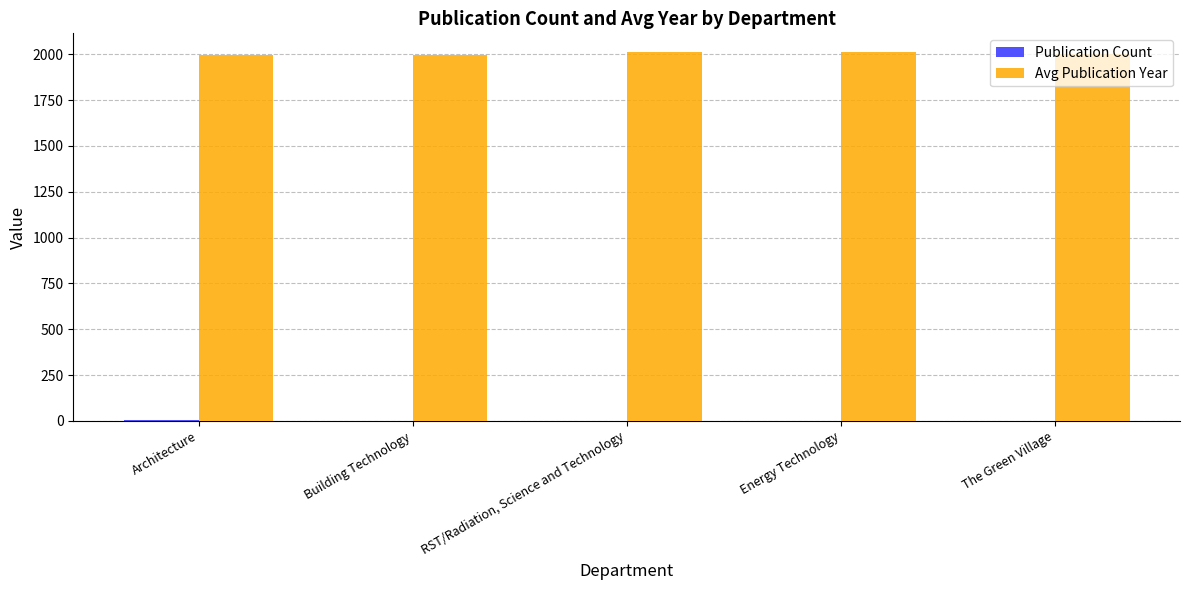

What is the highest value of the Avg Publication Year series?

2014.0